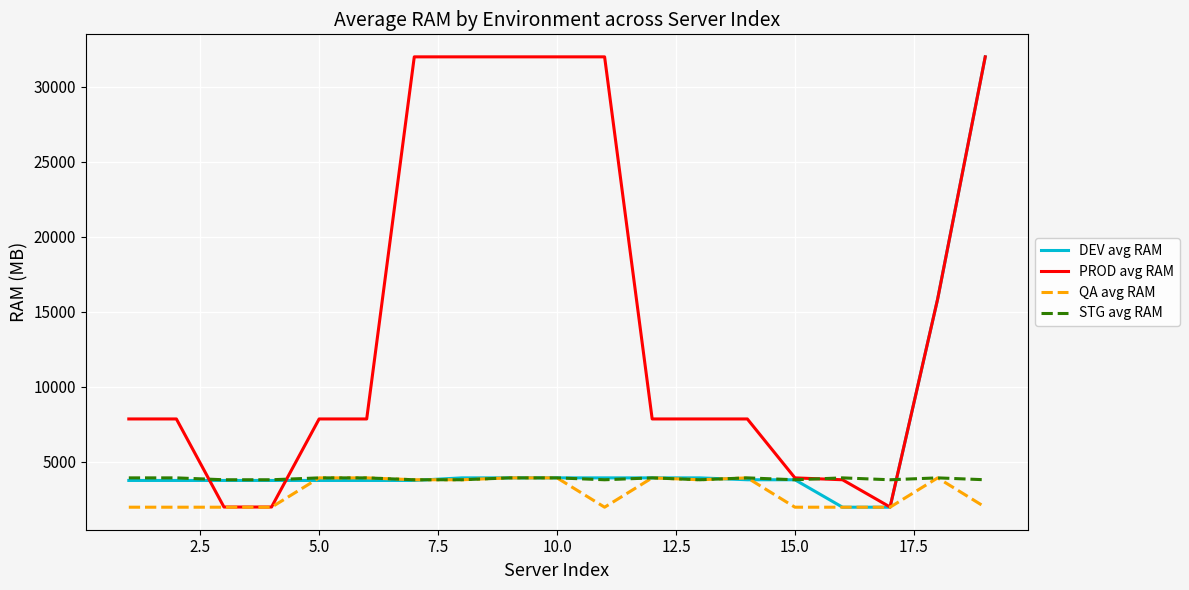

How many lines are shown in the chart?

4